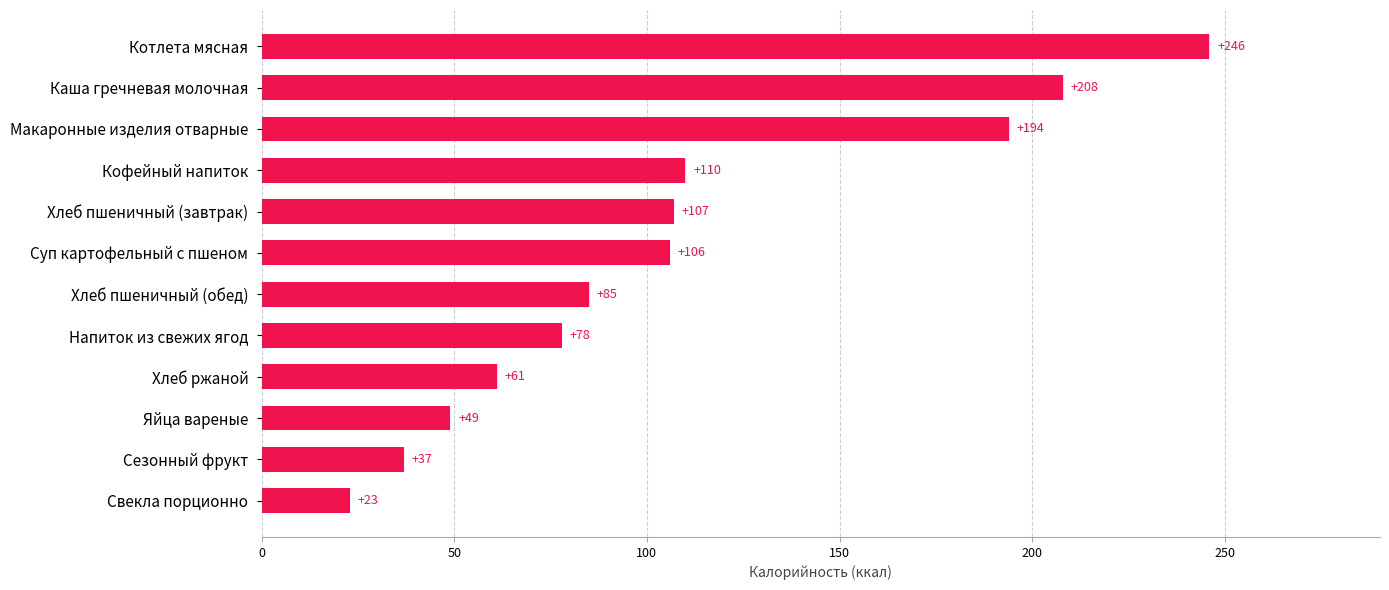

How many data points are less than 106?

6